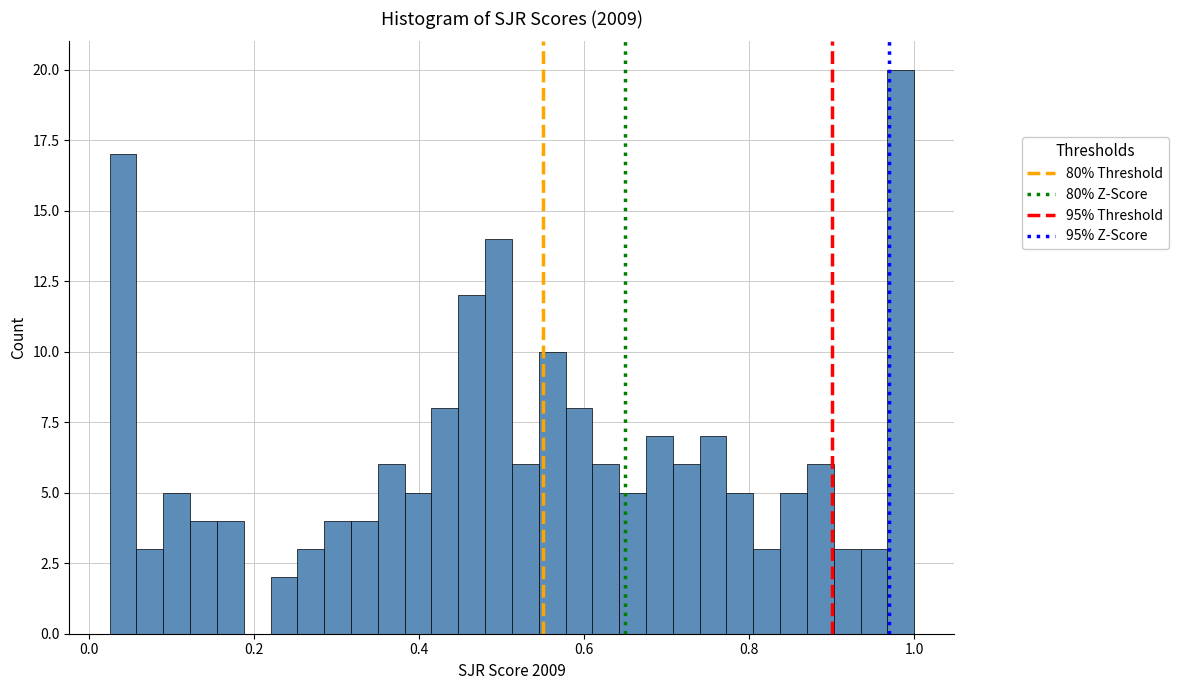

Around what value on the x-axis is the tallest bar? Give the approximate position of its centre, as read against the axis.

0.98